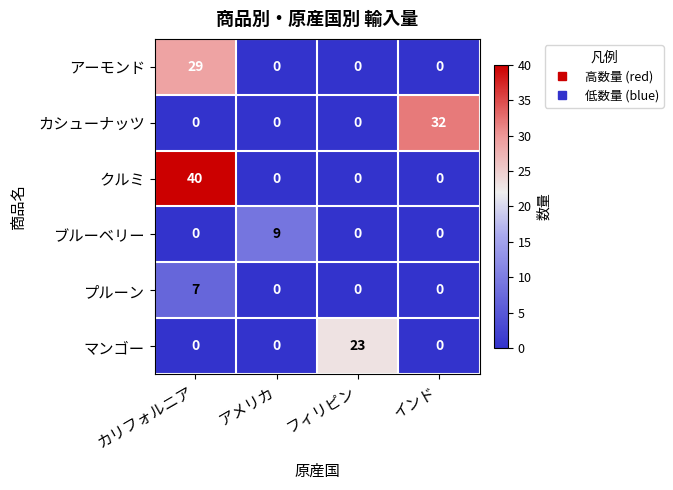

Count the プルーン values in the range 0 to 7.

4